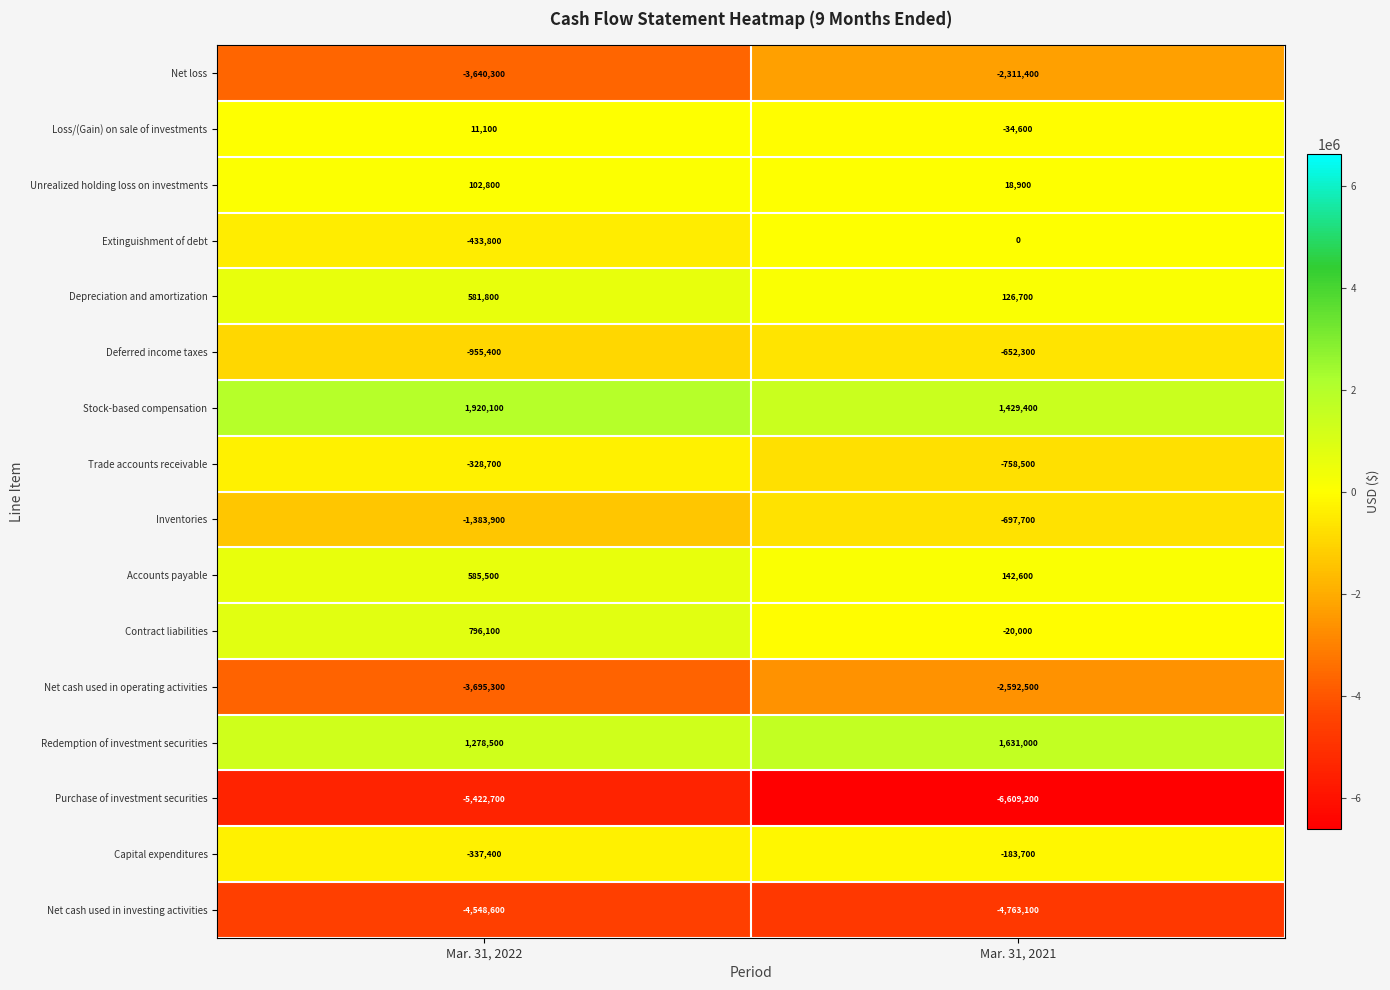

What is the sum of all Net cash used in investing activities values?

-9311700